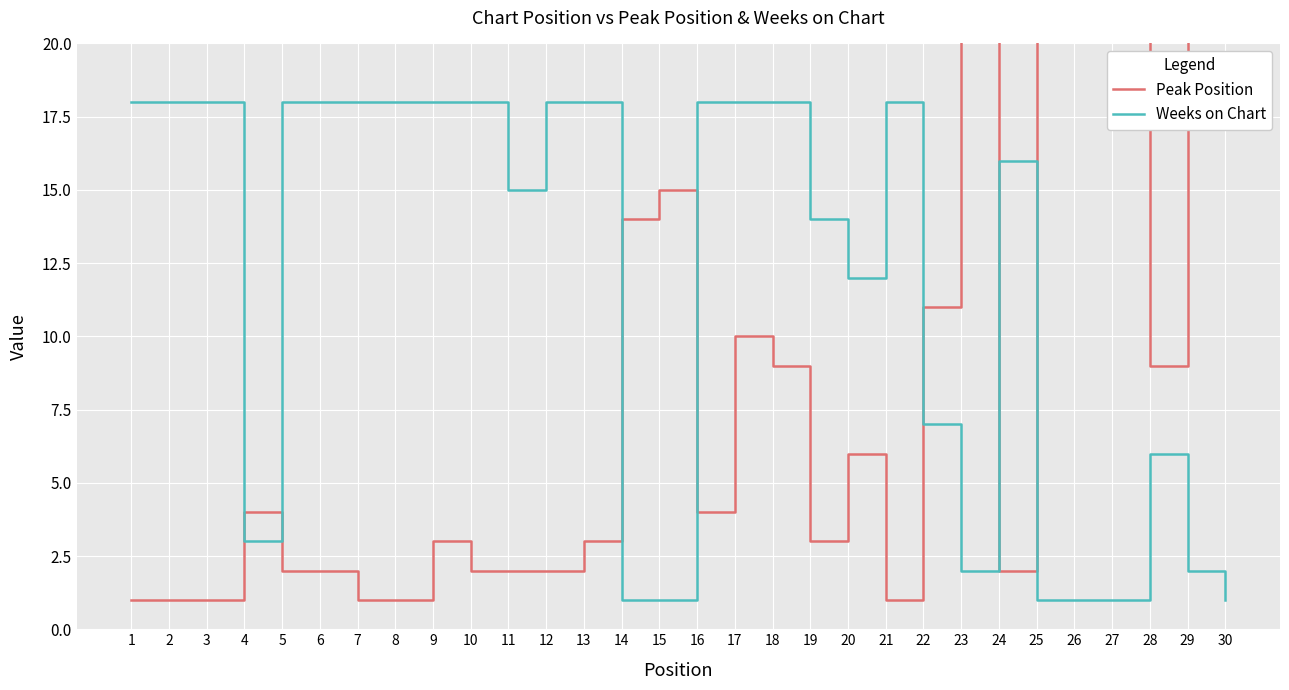

What is the difference between the maximum and minimum values in the Peak Position series?

29